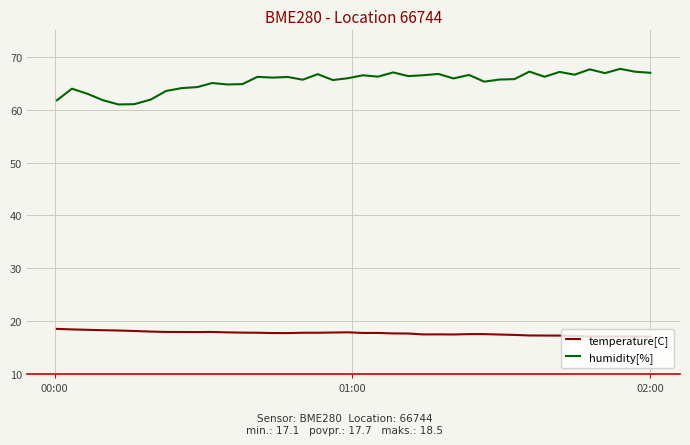

Does the chart have visible grid lines?

Yes